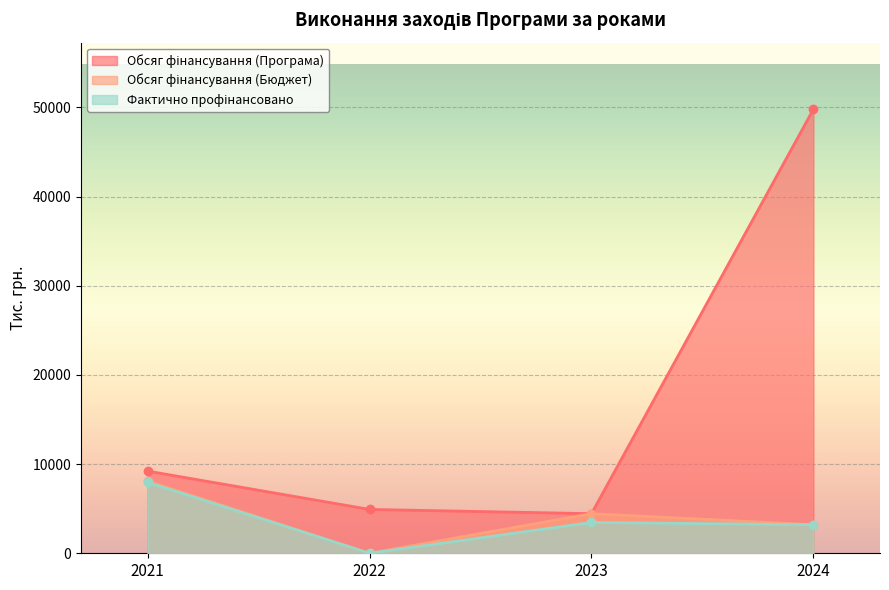

True or false: Обсяг фінансування (Програма) and Фактично профінансовано intersect in this chart.

False